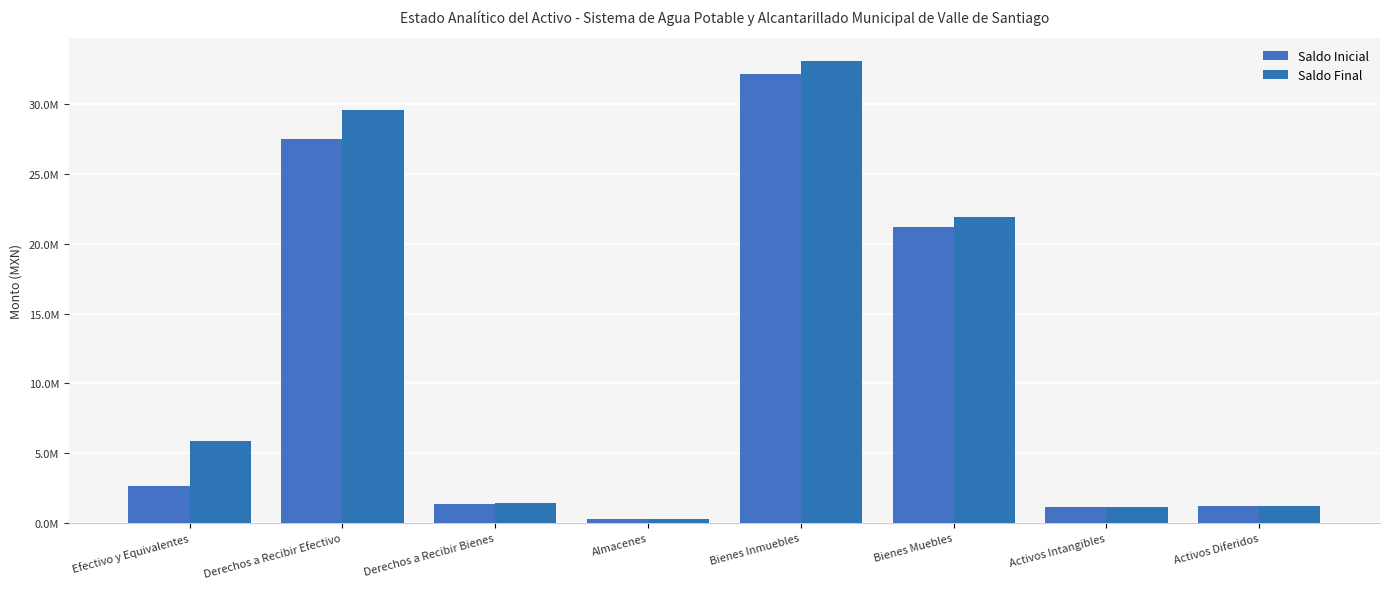

What are all the series names shown in the legend?

Saldo Inicial, Saldo Final